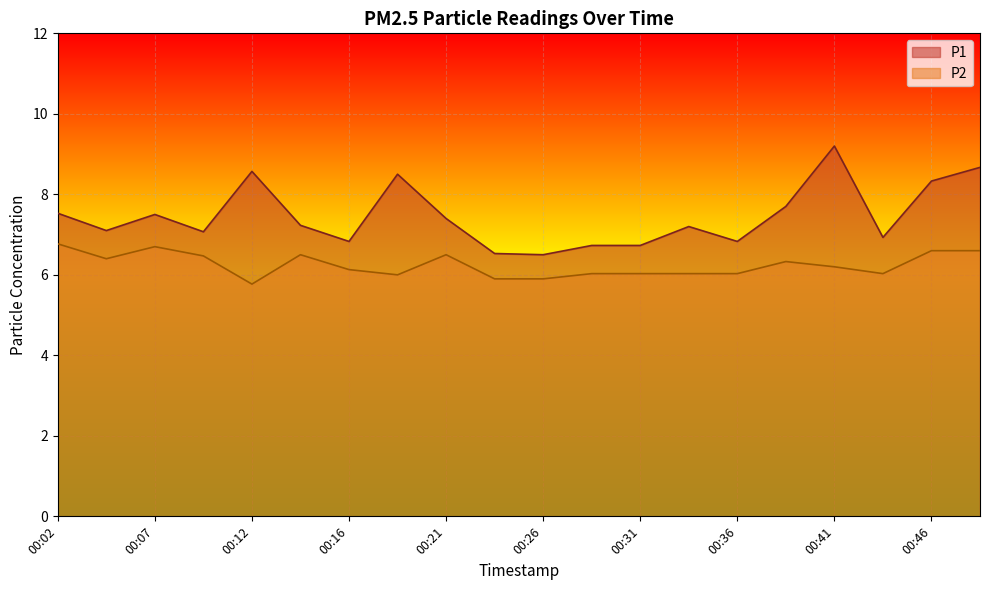

What is the minimum value shown in the chart?

5.8